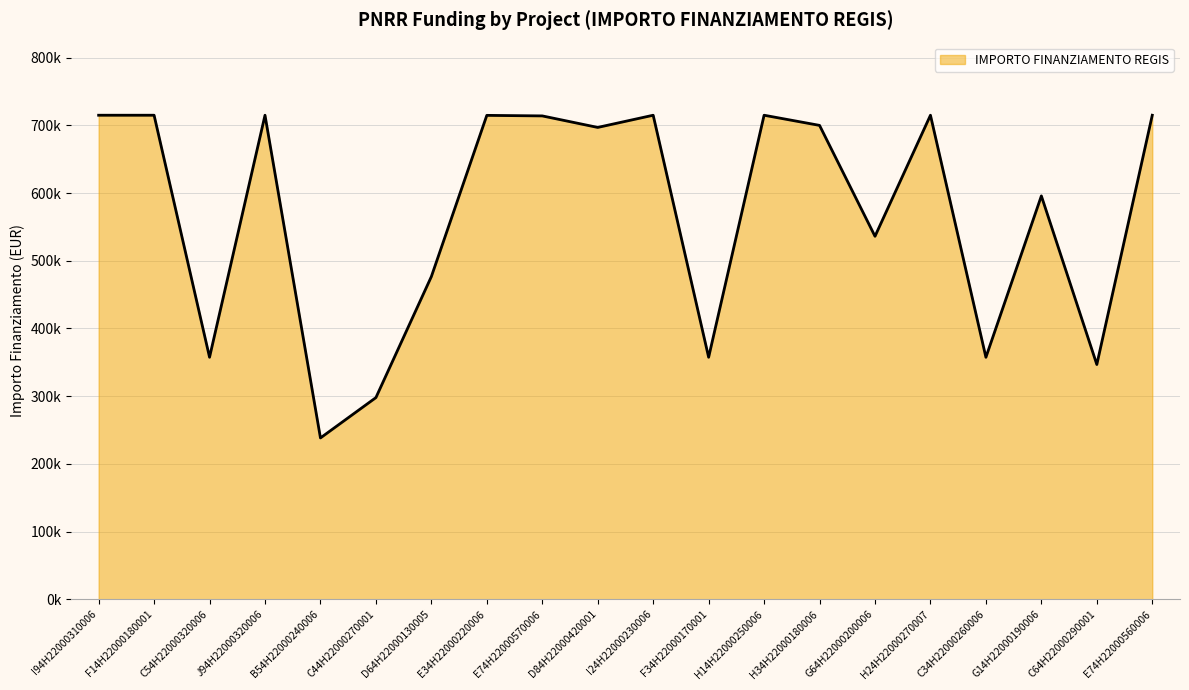

What is the average value?

569749.4